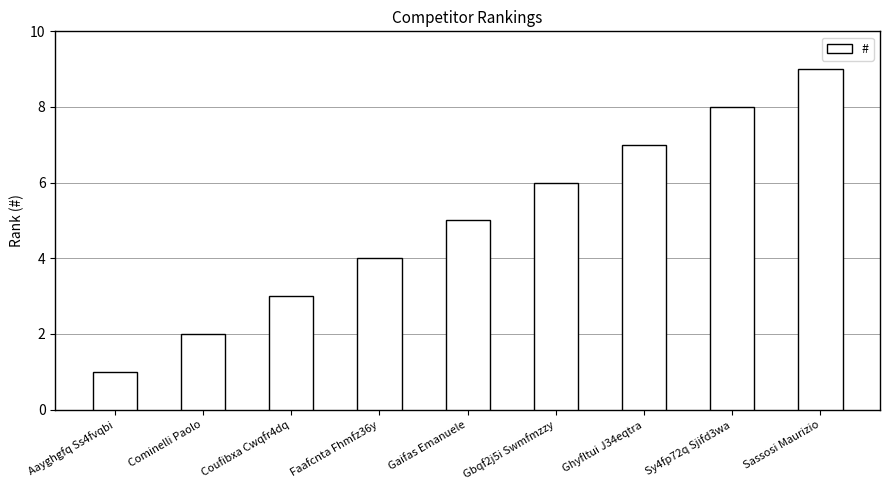

The chart shows a value of 7 at Ghyfltui J34eqtra. True or false?

True